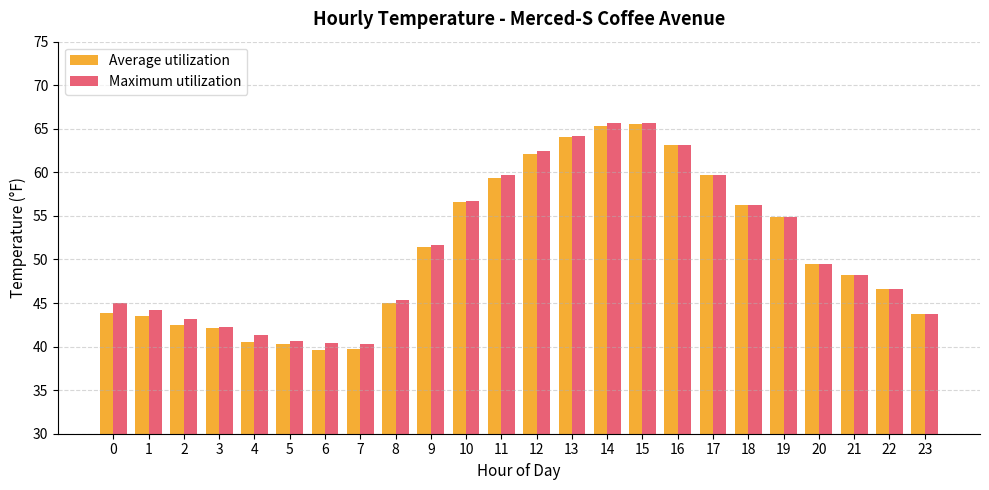

What is the minimum value for Maximum utilization?

40.3